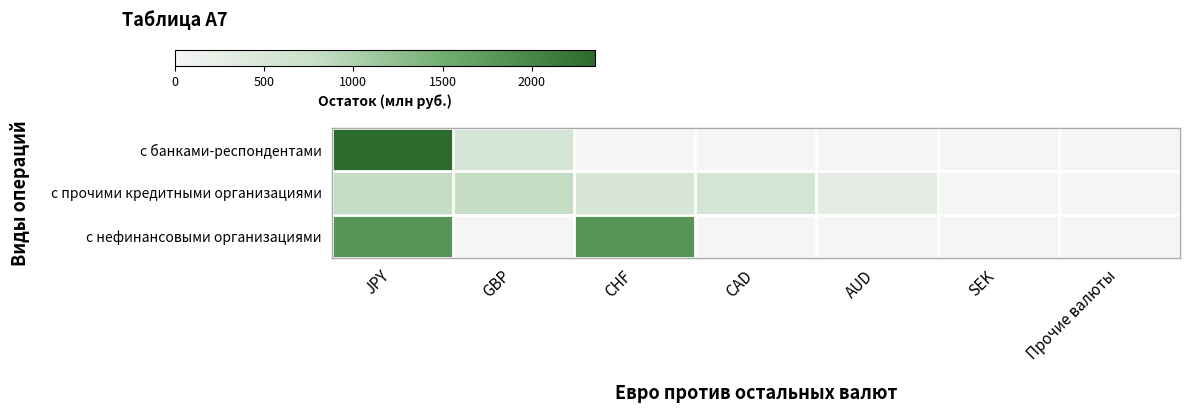

How many categories are shown in the chart?

7